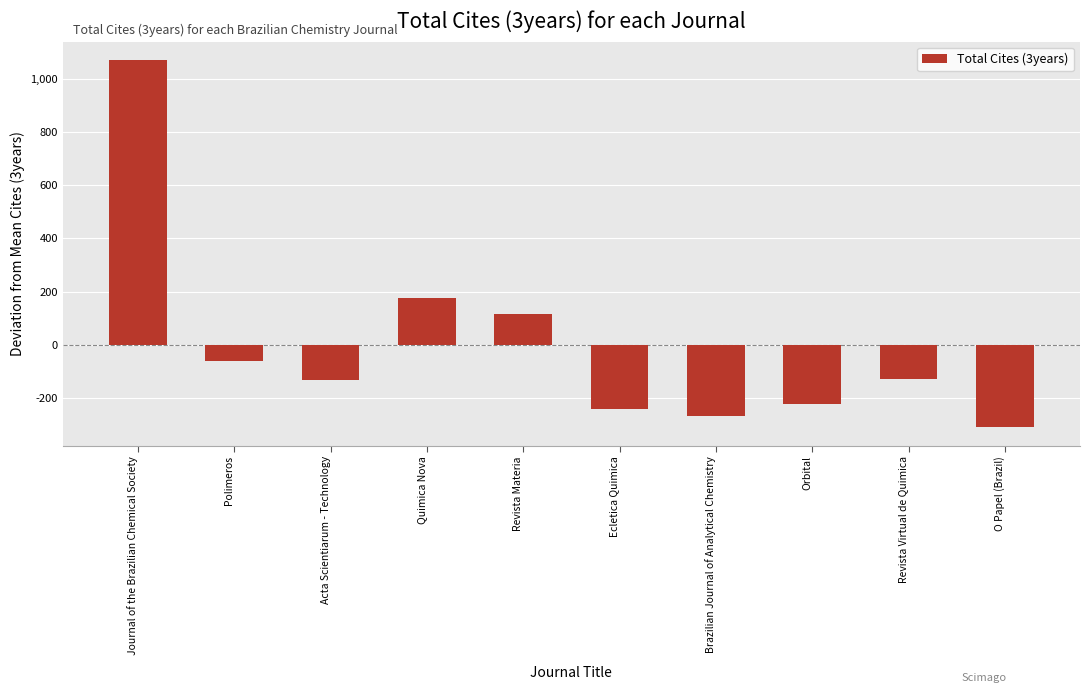

How many values exceed -127?

4